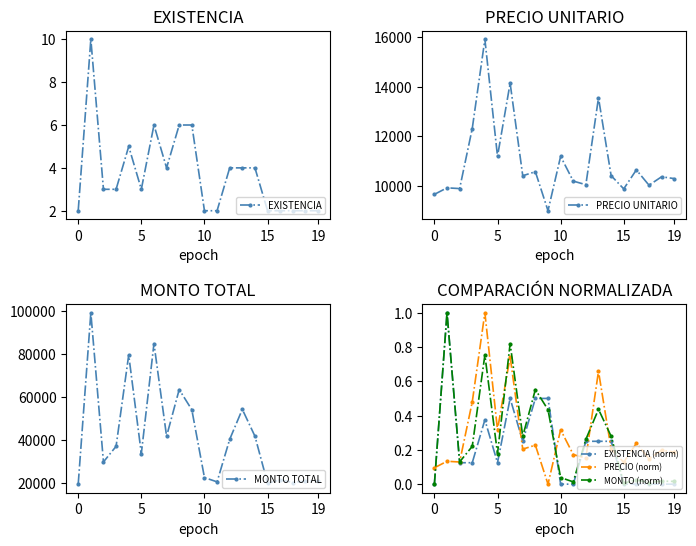

What is the spread (max minus min) of values at 11?

20390.4